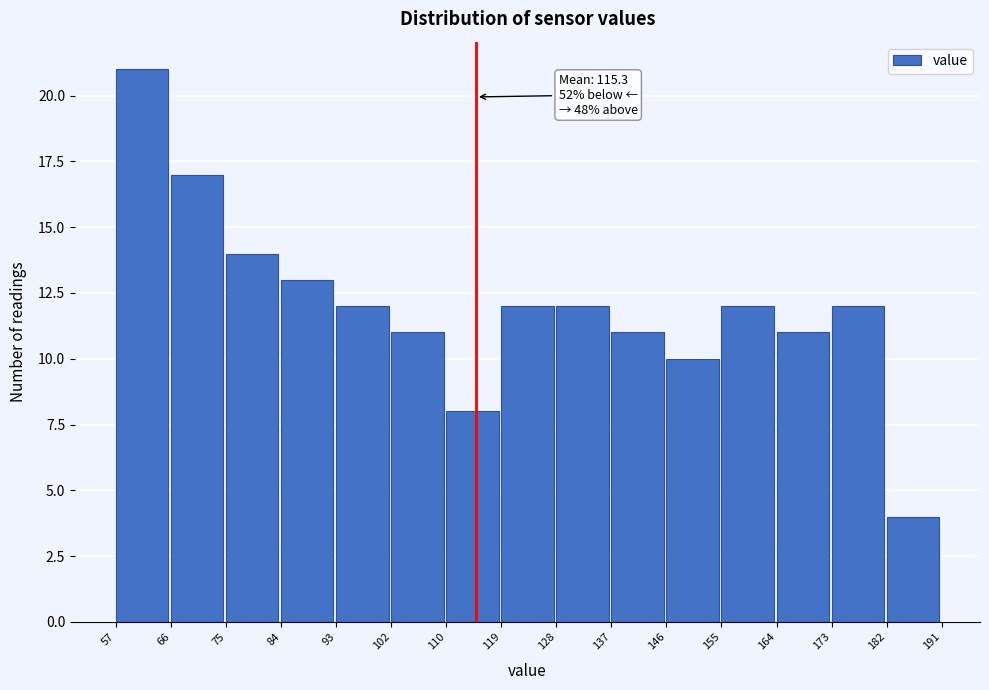

Which range on the x-axis has the tallest bar?

57 to 66